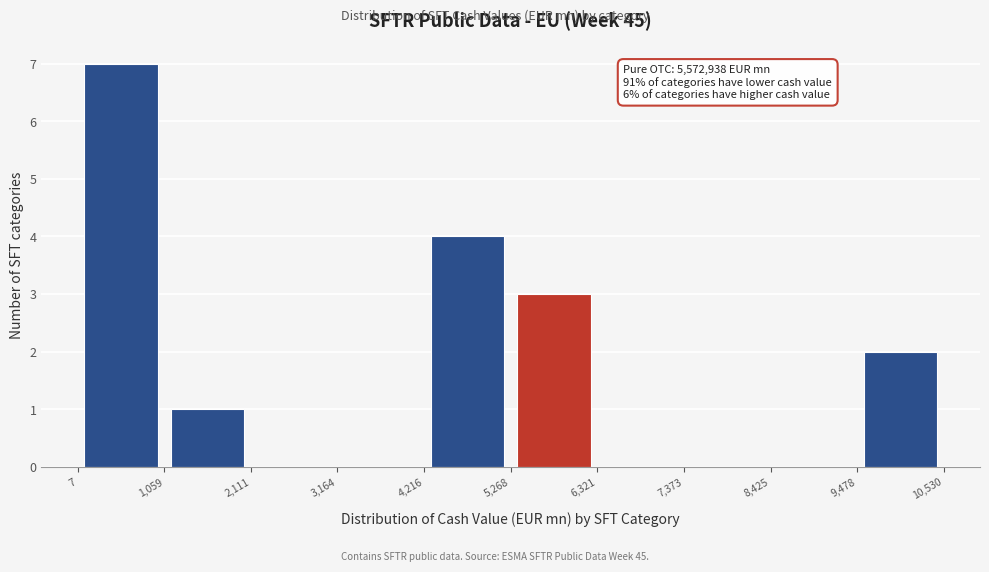

Over which range of the x-axis is the bar tallest?

7 to 1,059